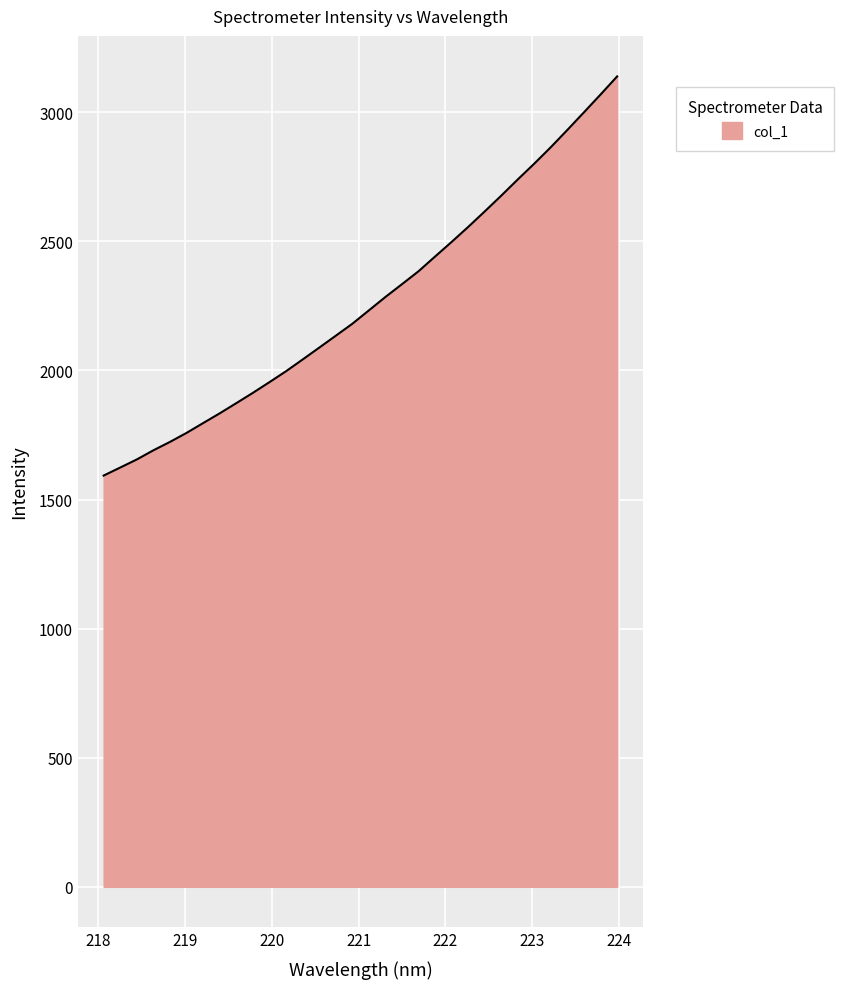

What is the minimum value shown in the chart?

1592.8